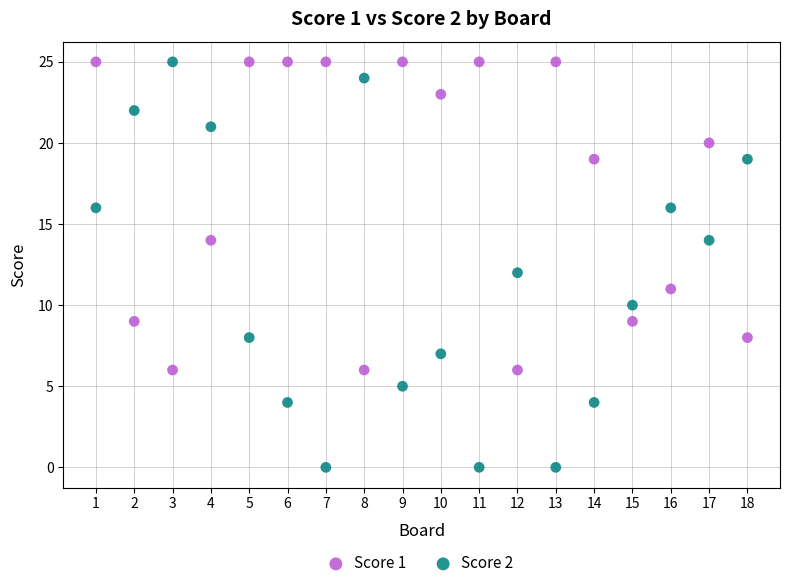

What are all the series names shown in the legend?

Score 1, Score 2